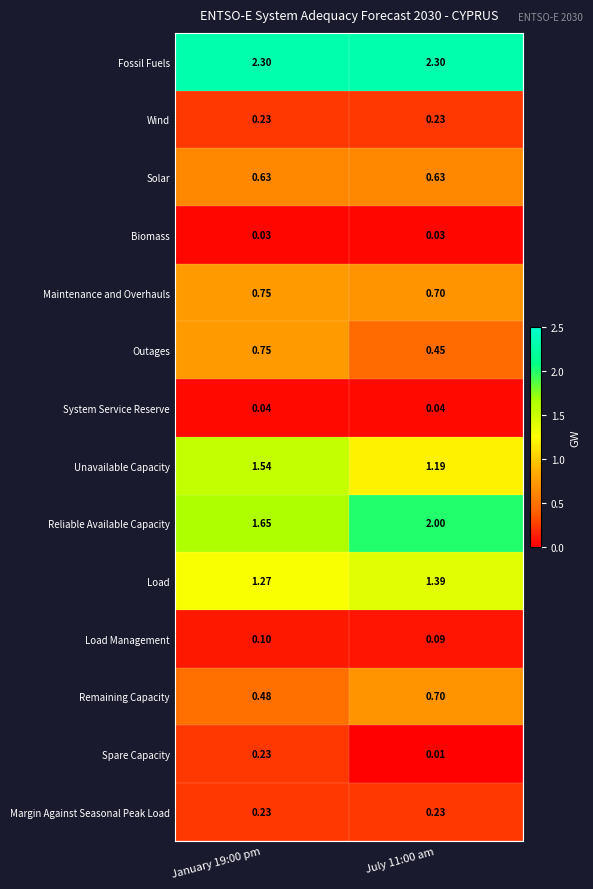

Is the value of Solar at July 11:00 am greater than the value of Biomass at January 19:00 pm?

Yes